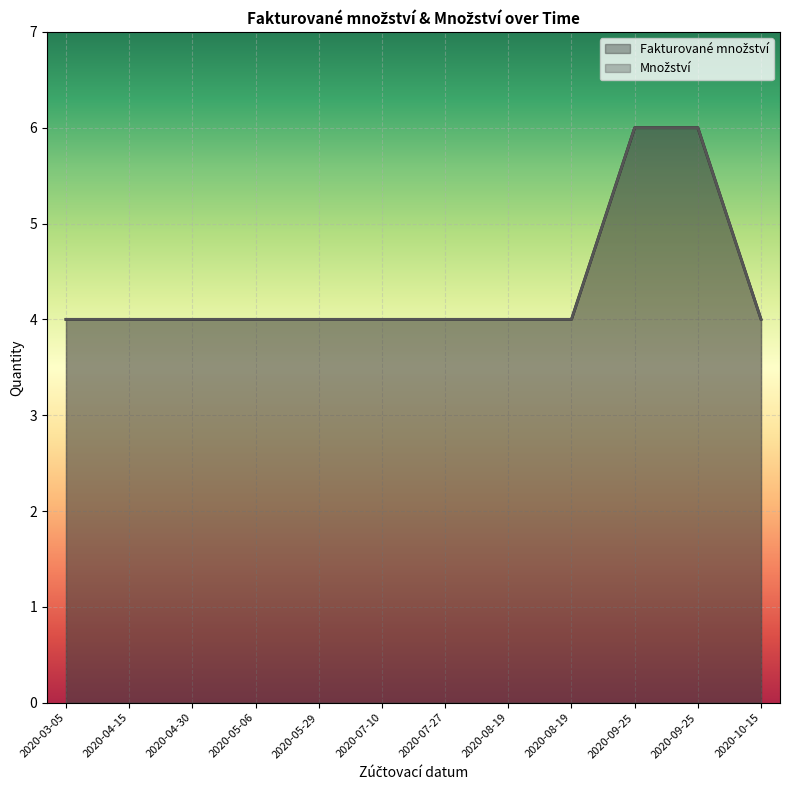

True or false: Množství and Fakturované množství cross at least once.

False